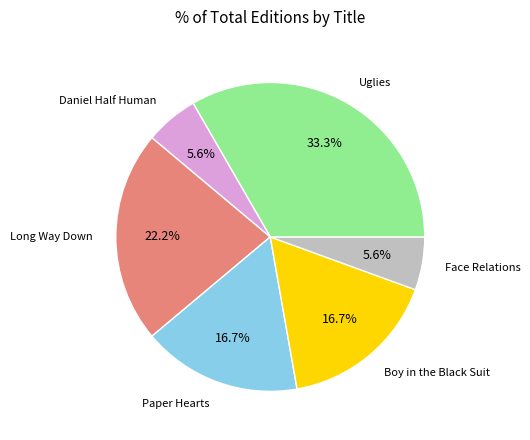

Count the number of slices in the pie.

6